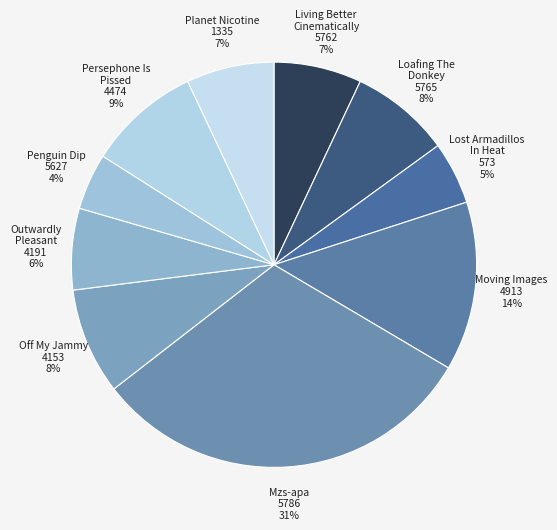

To the nearest percent, what percentage of the pie is Lost Armadillos In Heat 573 5%?

5%